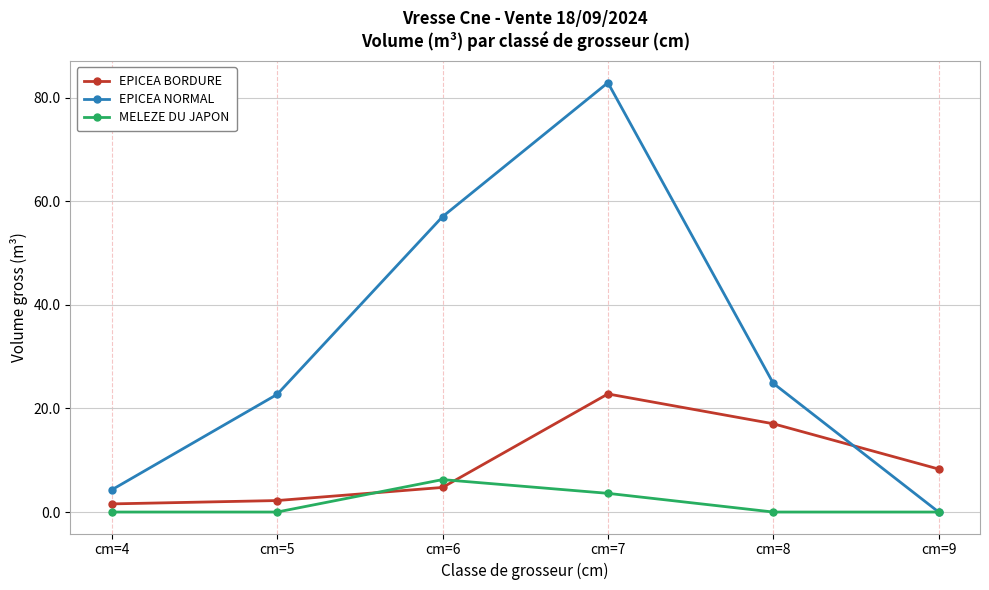

What is the highest value of the MELEZE DU JAPON series?

6.3